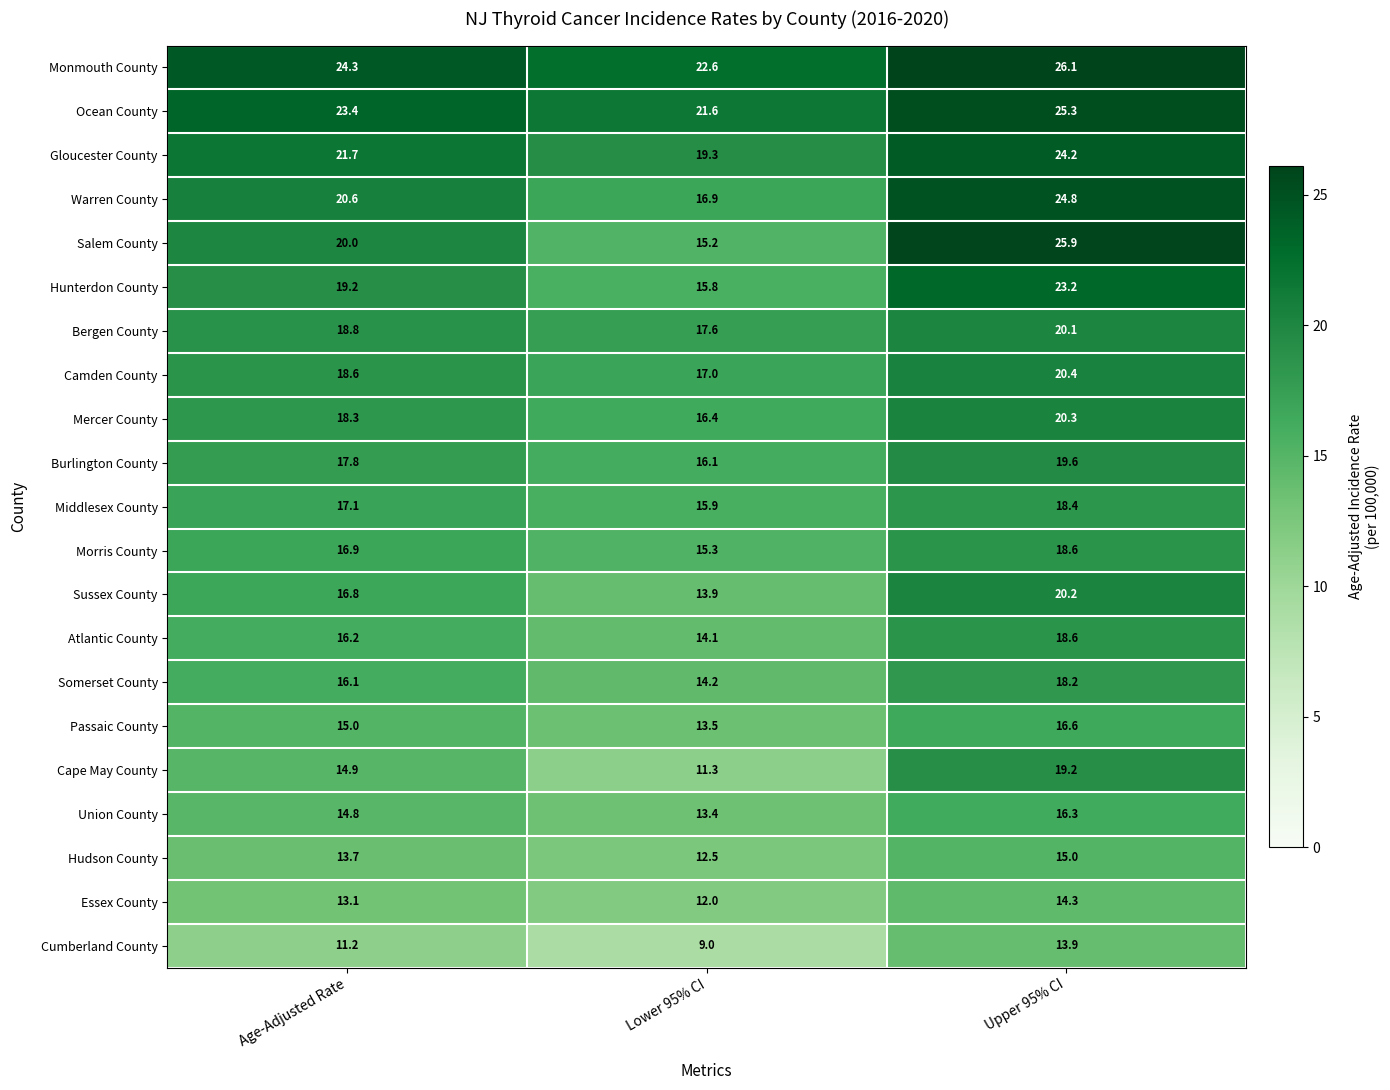

How many data points does each series have?

3